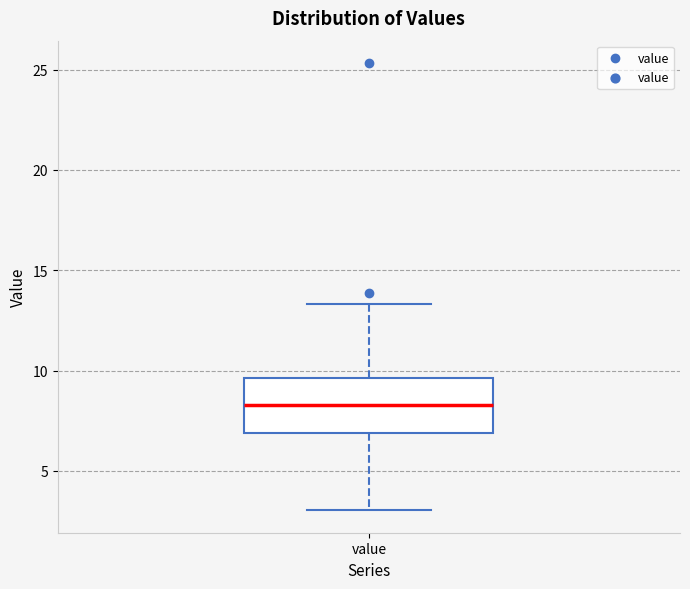

Where is the upper edge of the box for value on the y-axis? The values are not printed on the chart, so give them approximately, as read against the axis.

9.5